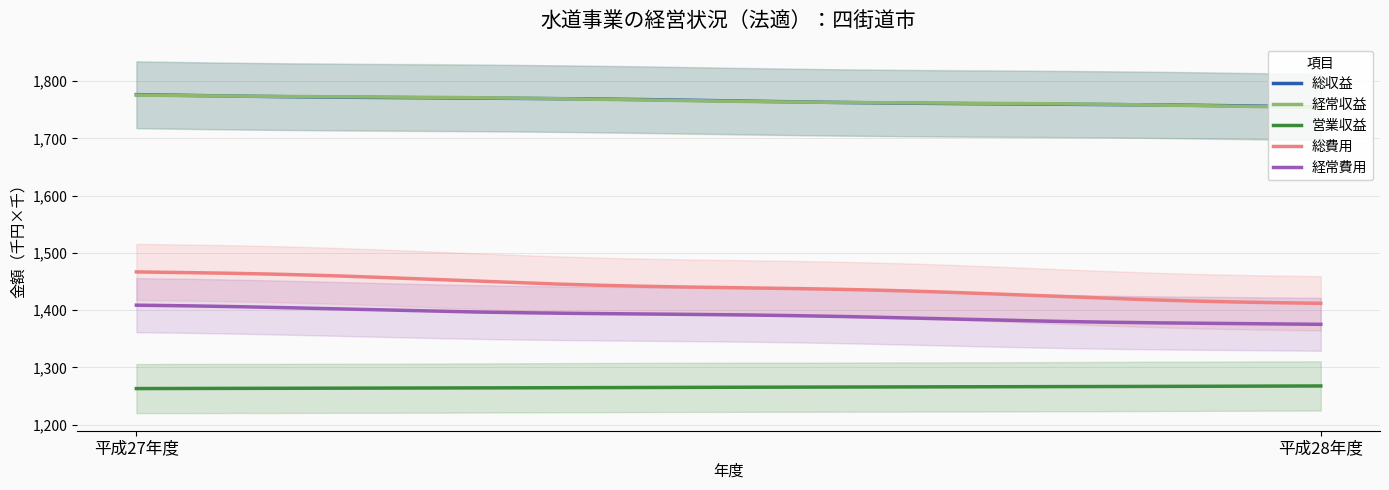

At 平成27年度, list the series in order from largest to smallest.

総収益, 経常収益, 総費用, 経常費用, 営業収益